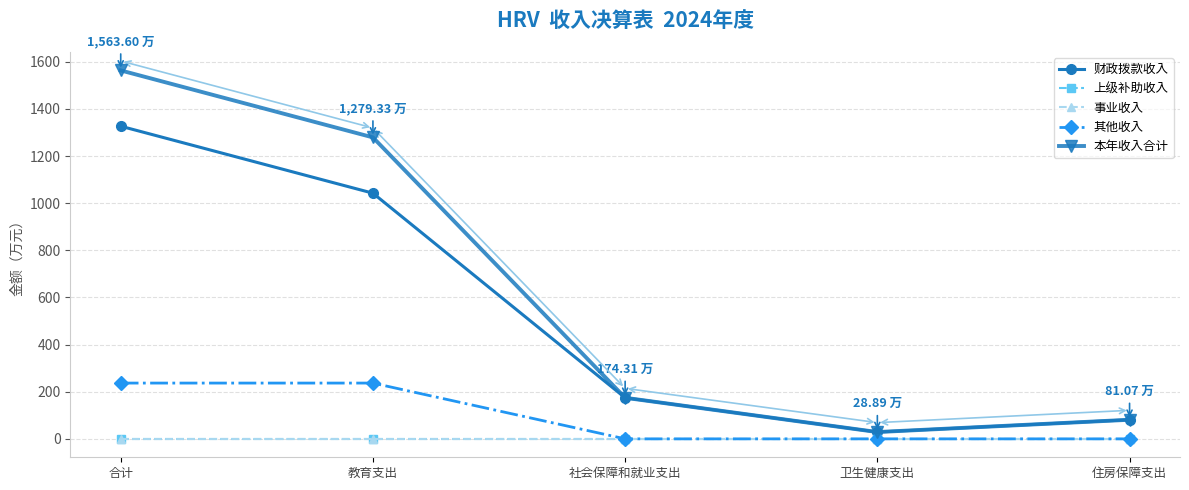

Rank the categories by 事业收入 value from lowest to highest.

合计, 教育支出, 社会保障和就业支出, 卫生健康支出, 住房保障支出